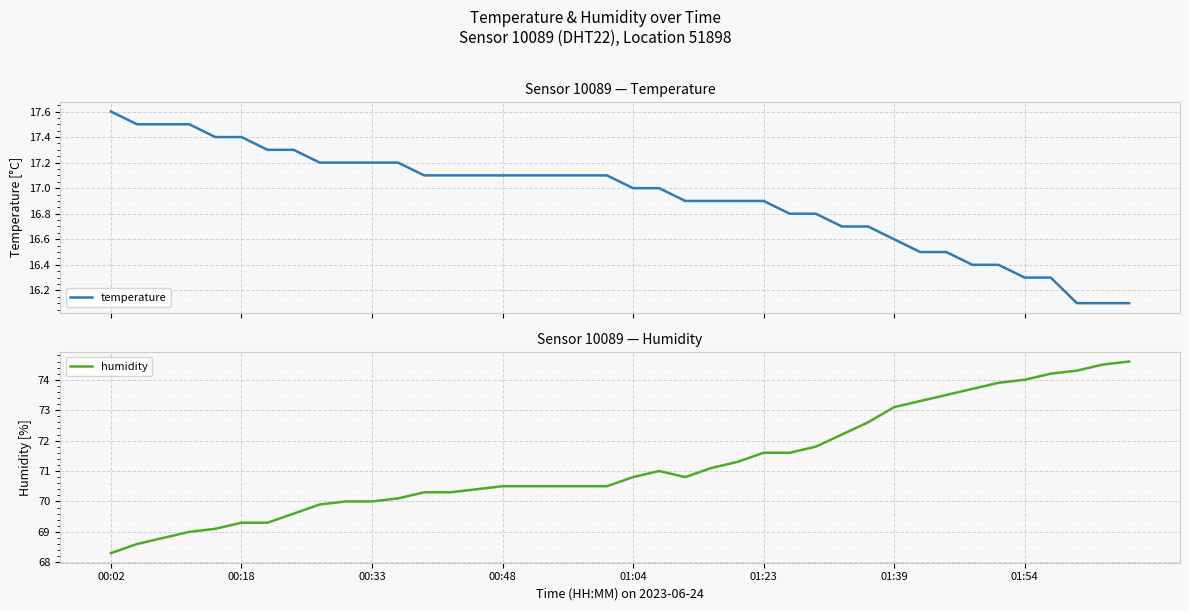

At which label does temperature first exceed 17?

00:02